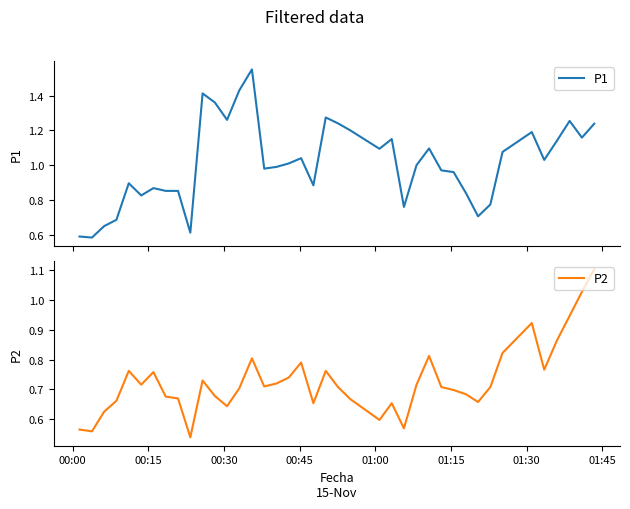

How many lines are shown in the chart?

2